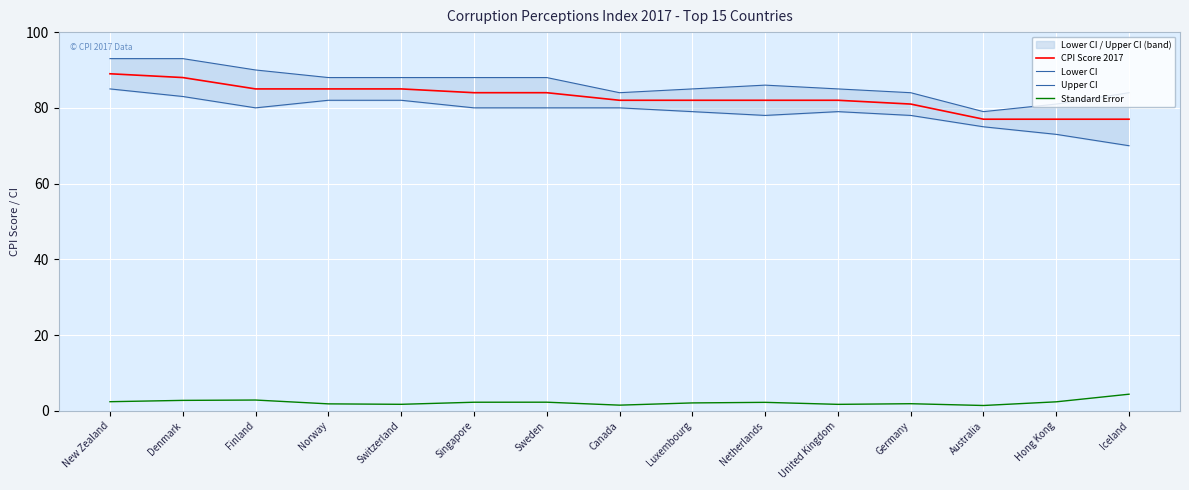

Rank the categories by Standard Error value from highest to lowest.

Iceland, Finland, Denmark, New Zealand, Hong Kong, Sweden, Singapore, Netherlands, Luxembourg, Germany, Norway, Switzerland, United Kingdom, Canada, Australia